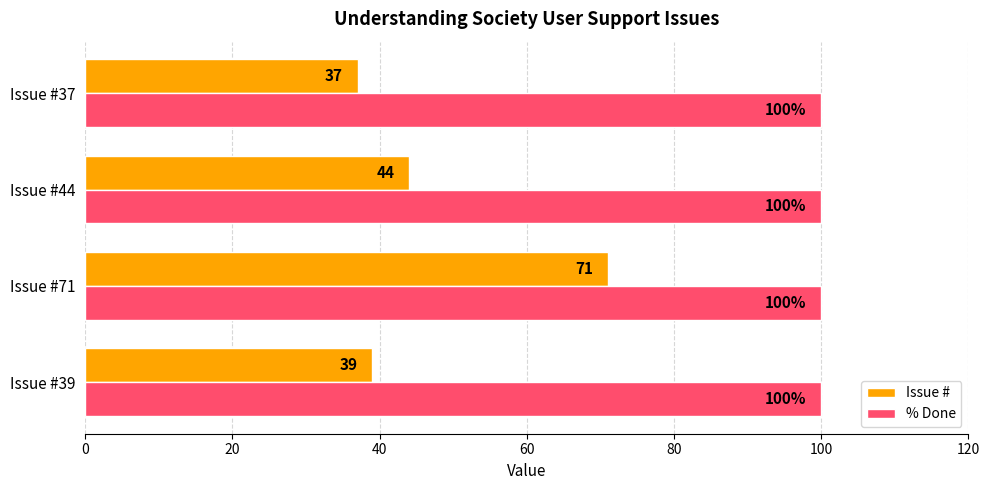

Read the Issue # value at Issue #39, to the nearest 5.

40